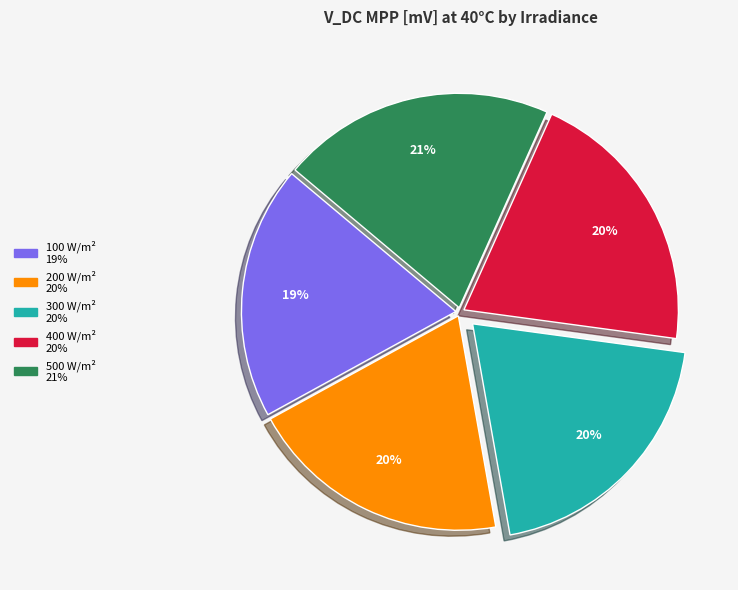

To the nearest percent, what is the difference between the largest and smallest slice percentages?

2%